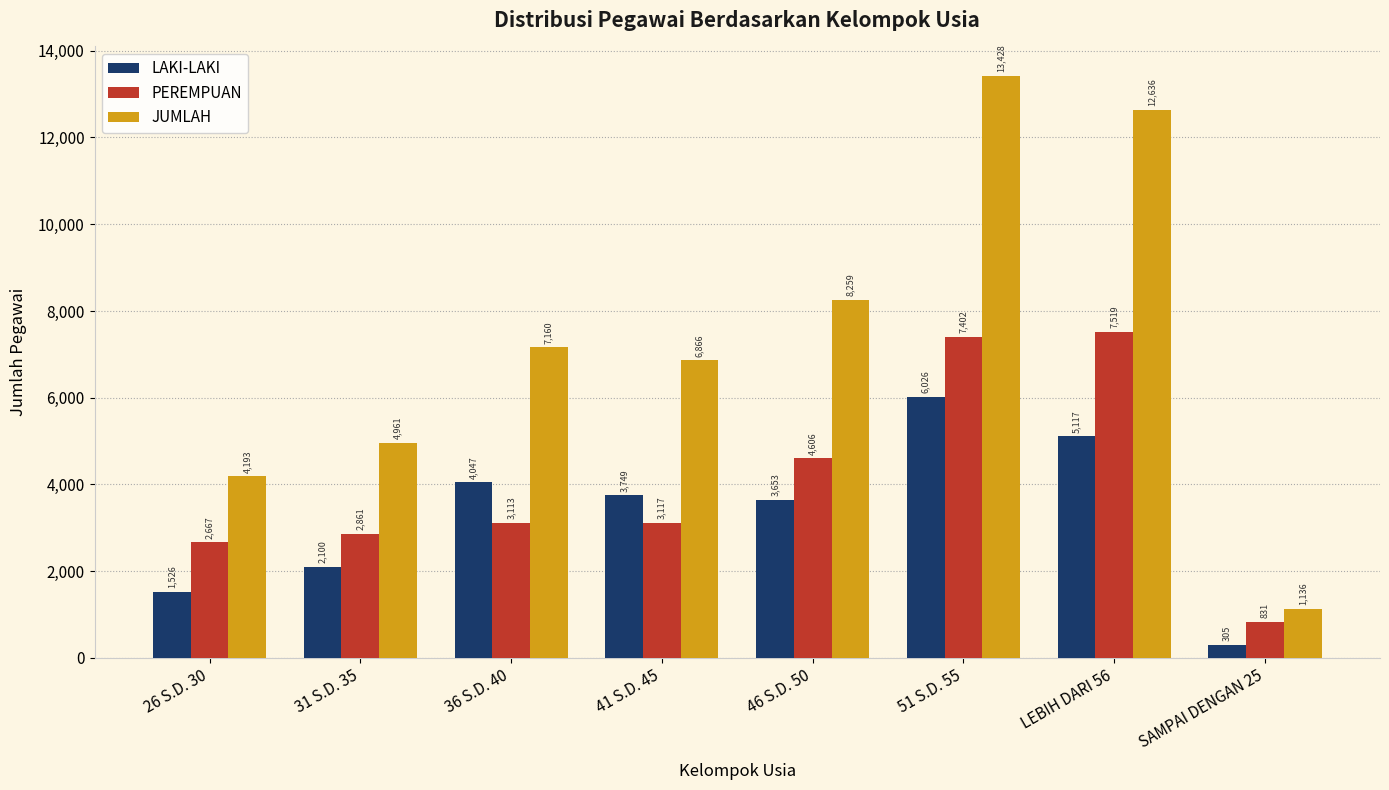

At which label is PEREMPUAN closest to 4175?

46 S.D. 50